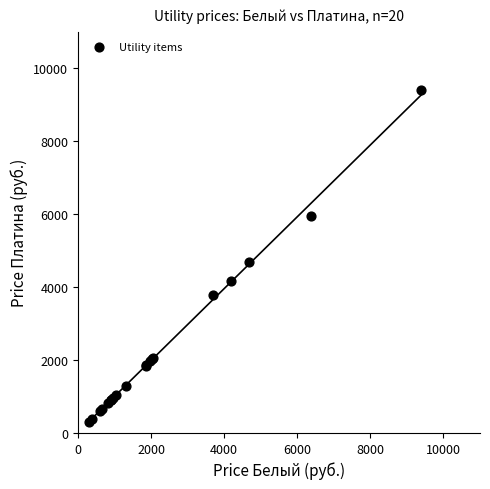

What Y value in the scatter plot is closest to 4846?

4685.6